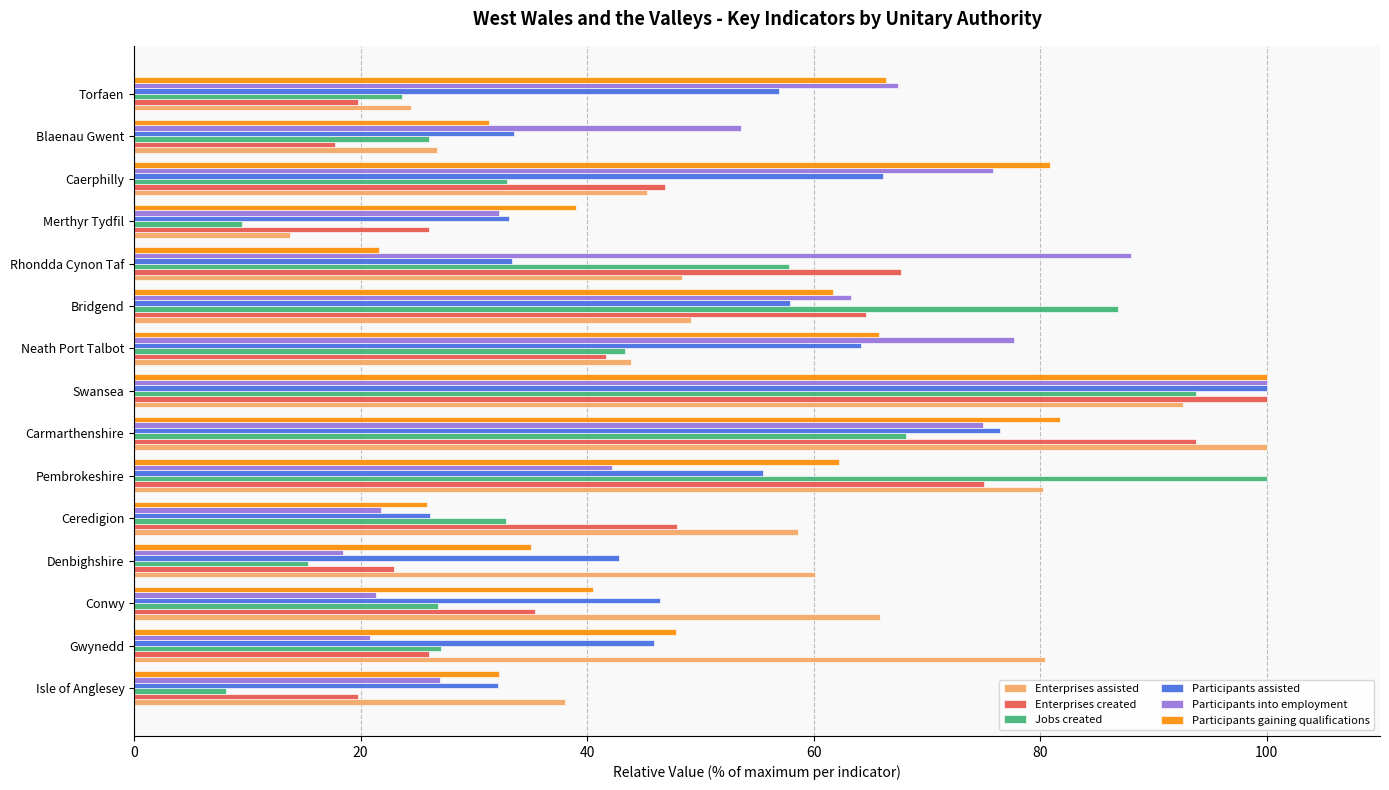

At how many categories does at least one series exceed 76?

8